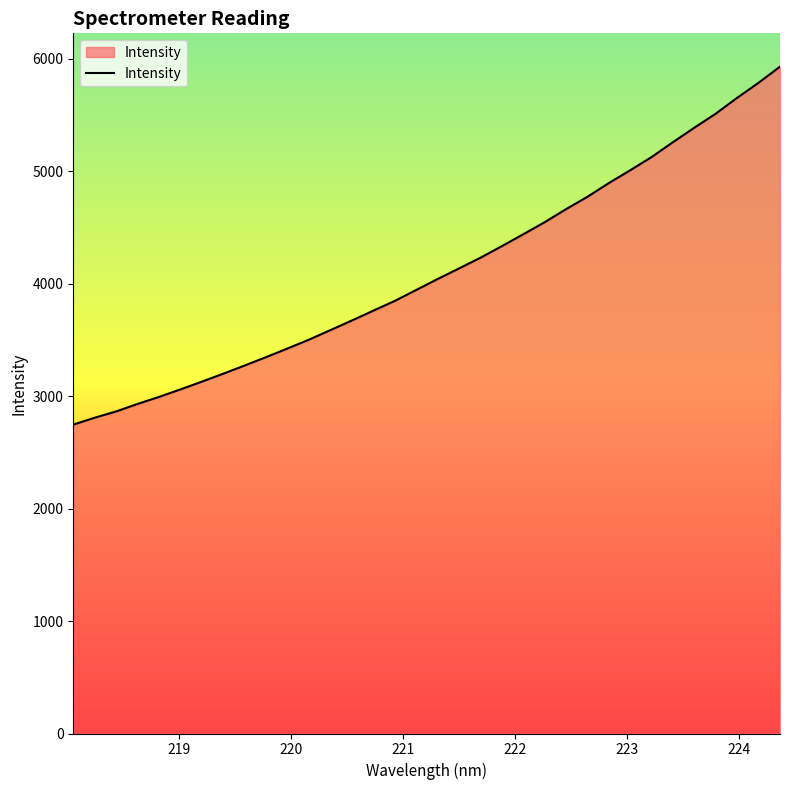

What is the smallest value displayed?

2746.2